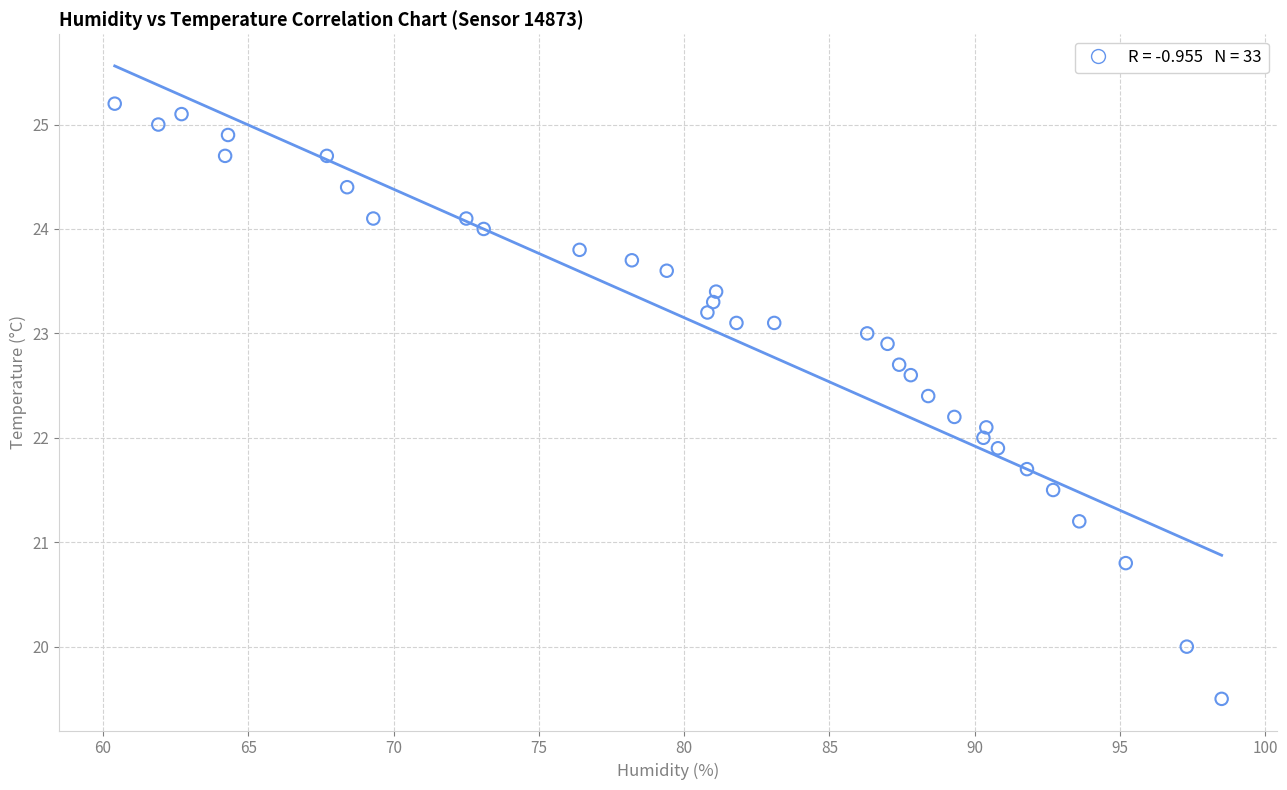

What is the range of X values (max minus min)?

38.1